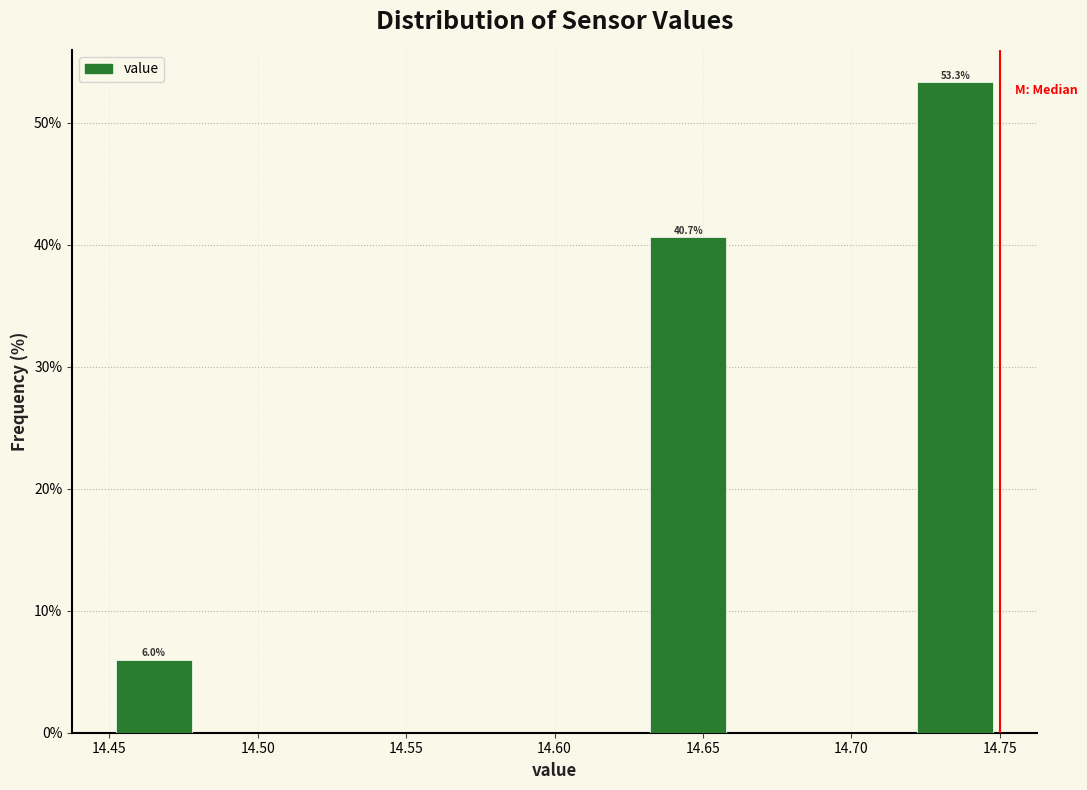

Which range on the x-axis has the tallest bar?

14.72 to 14.75